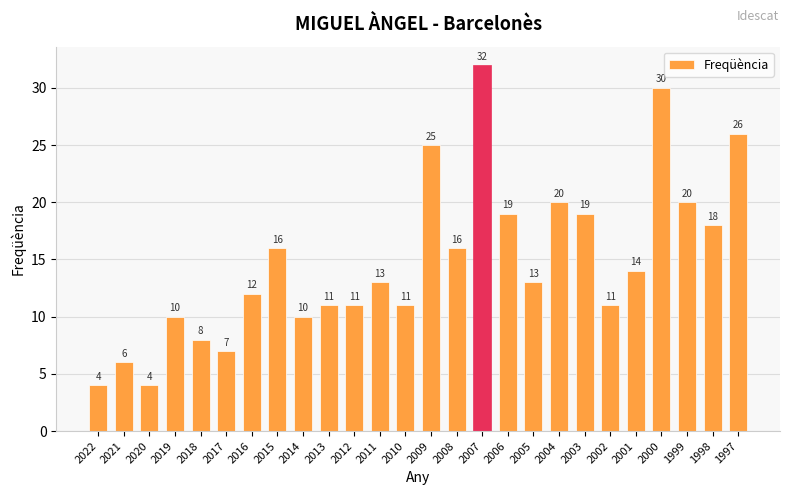

Reading left to right, extract all data points from this chart.

2022=4	2021=6	2020=4	2019=10	2018=8	2017=7	2016=12	2015=16	2014=10	2013=11	2012=11	2011=13	2010=11	2009=25	2008=16	2007=32	2006=19	2005=13	2004=20	2003=19	2002=11	2001=14	2000=30	1999=20	1998=18	1997=26